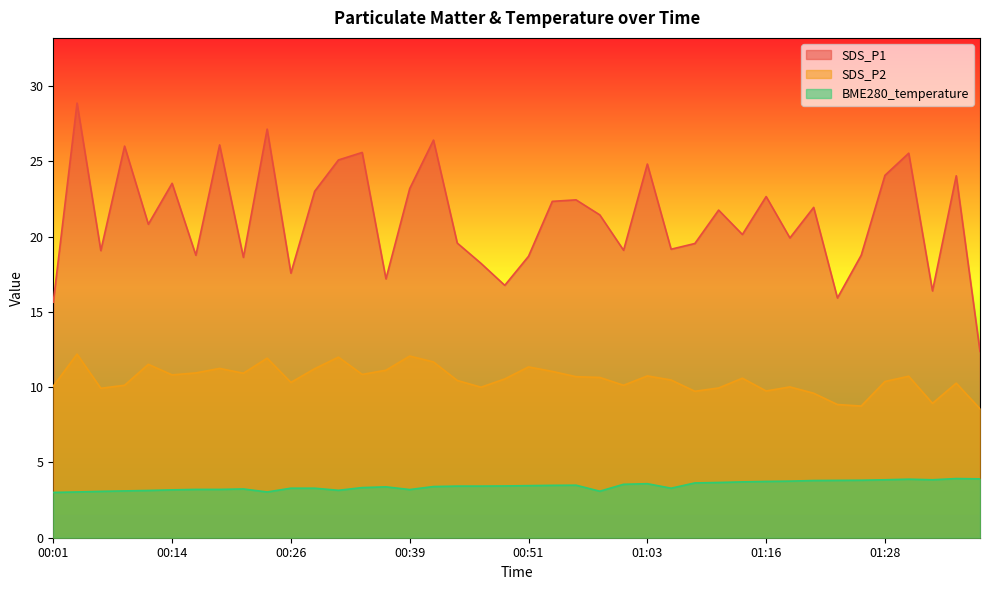

Which category has the lowest value in the BME280_temperature series?

00:01